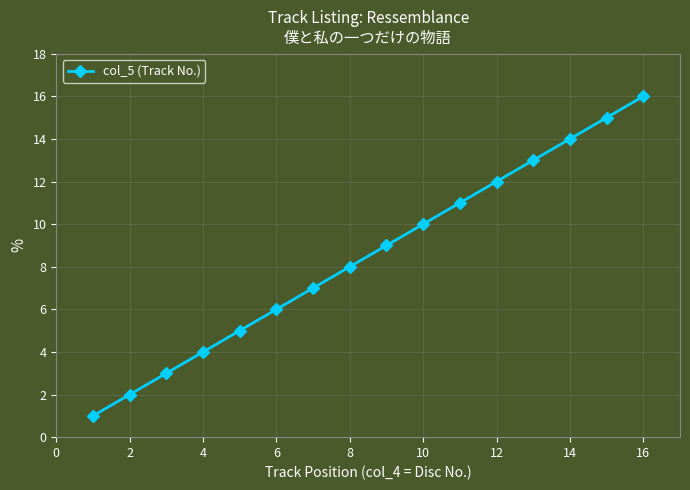

True or false: the data has more than 1 interior local peaks.

False